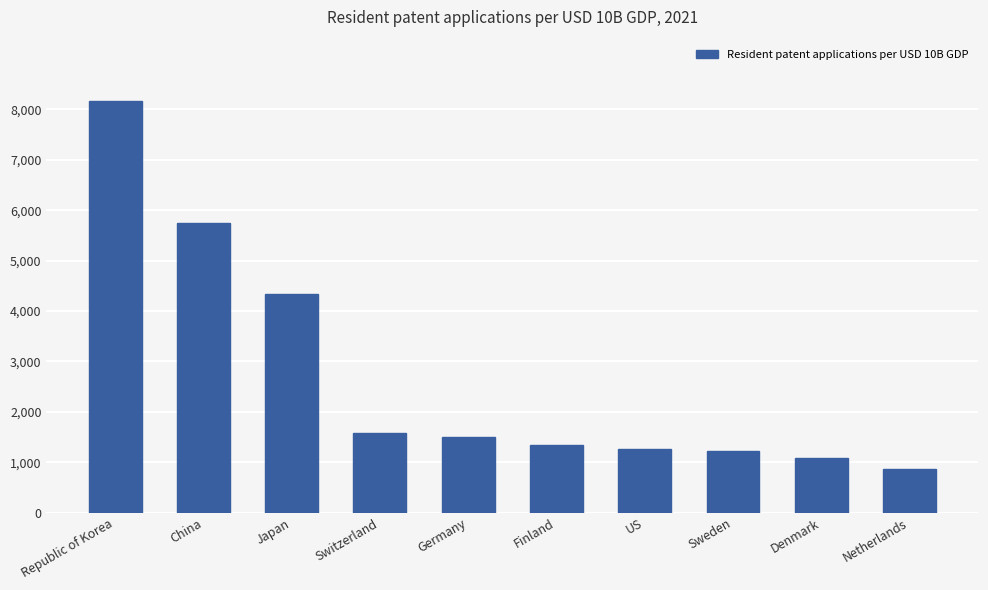

Which has a higher value, China or Germany?

China